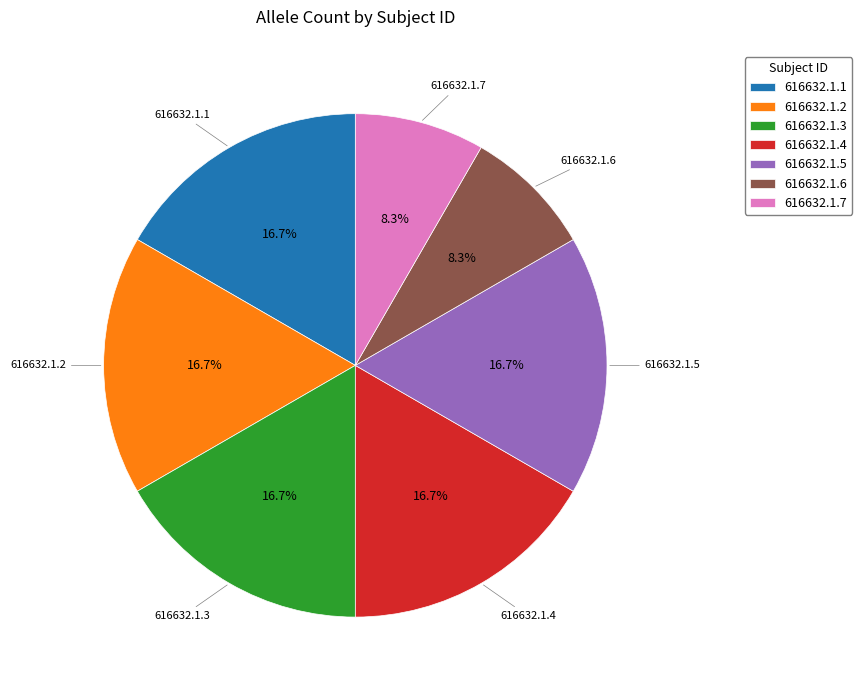

Is it true that 616632.1.5 is 17% of the pie?

True